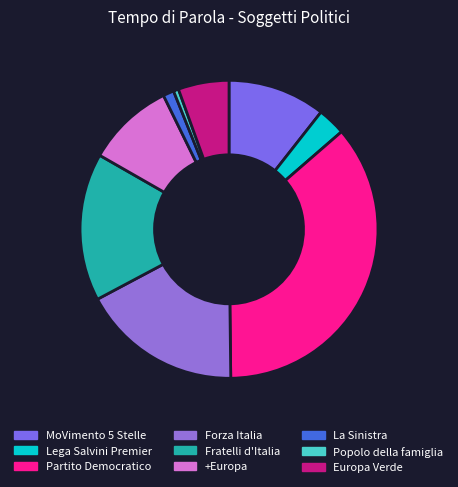

Is there a majority slice in this chart?

No